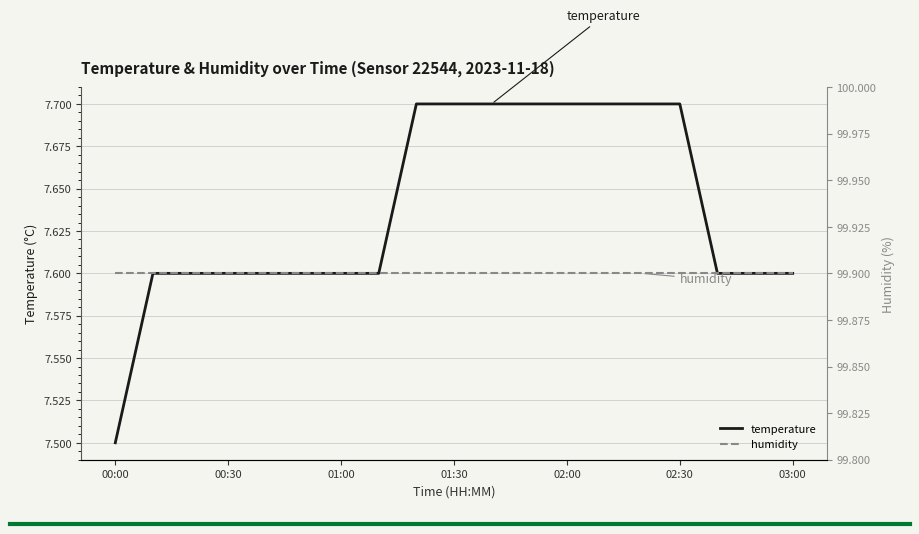

The value of humidity at 13 is 132.7. True or false?

False